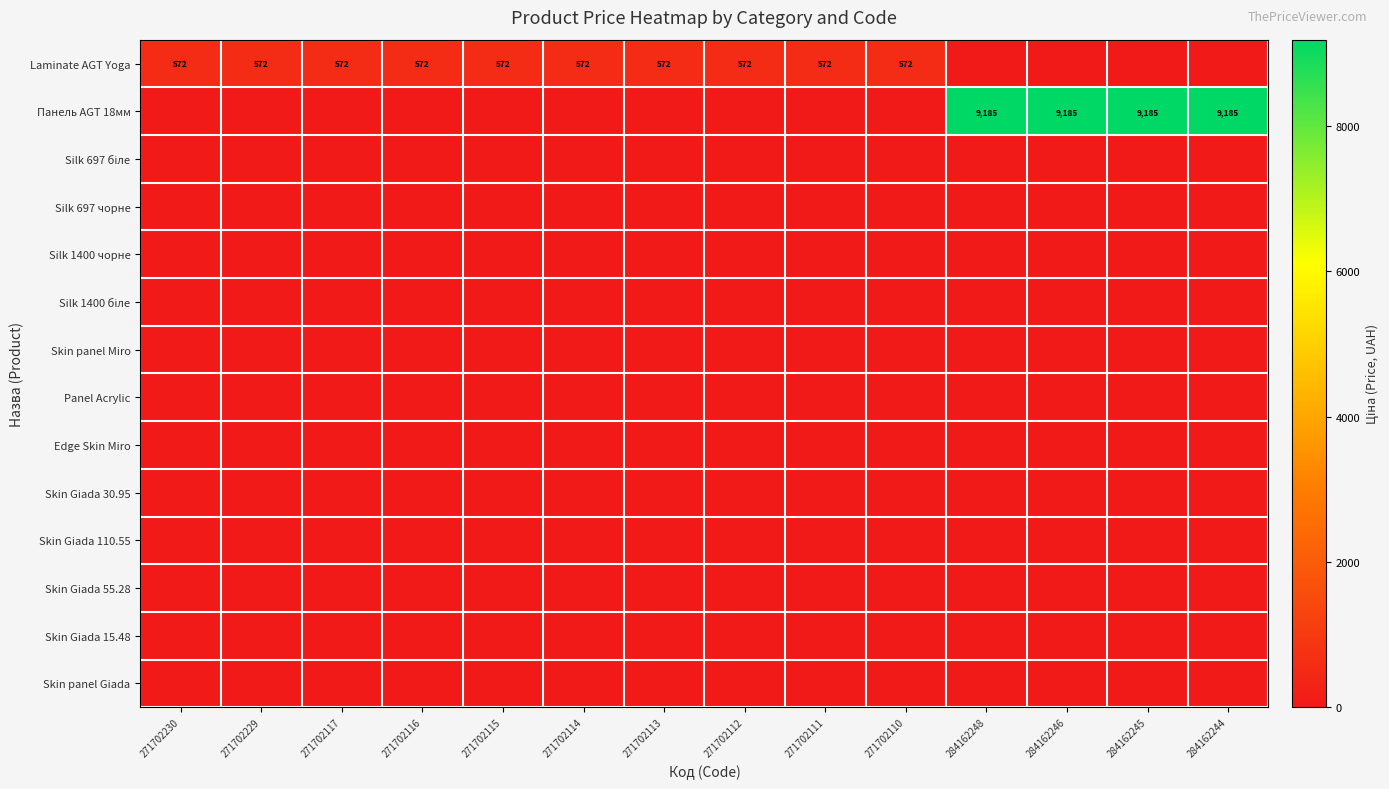

What is the spread (max minus min) of values at 271702114?

571.6